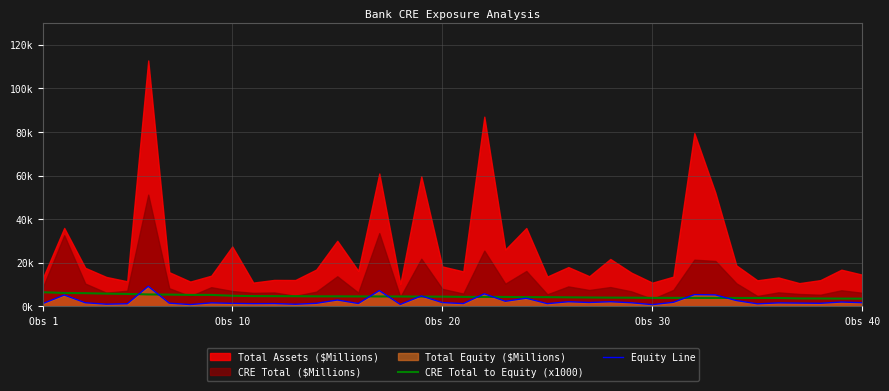

The value of Equity Line at 25 is 3830.0. True or false?

False